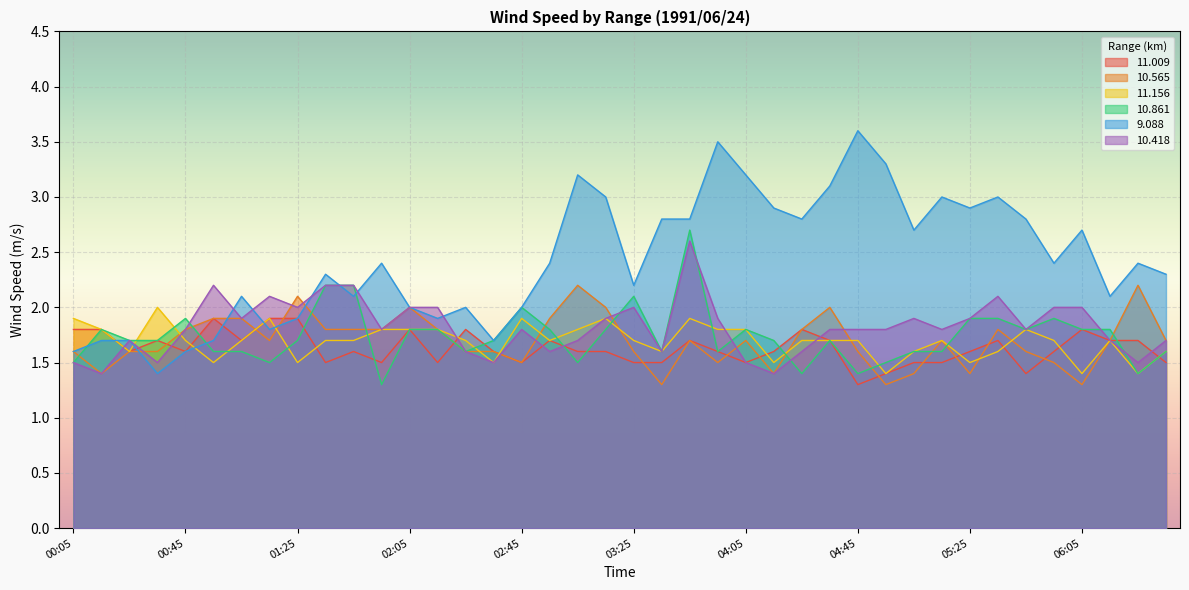

How many data points in   9.088 are less than 2?

10